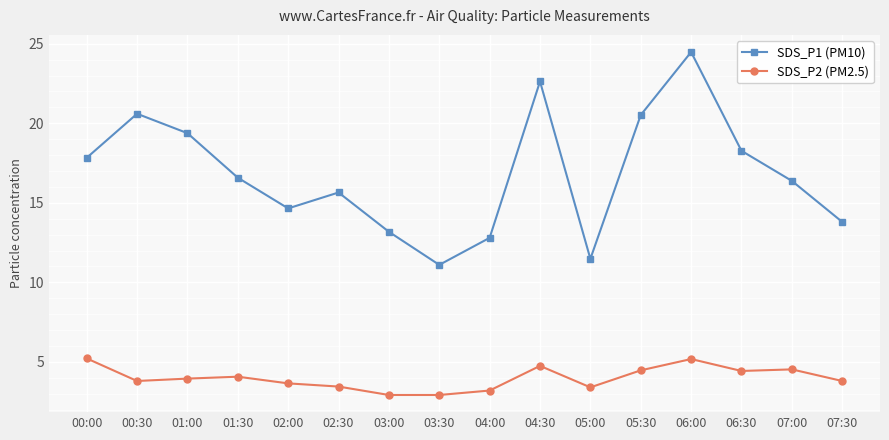

How many interior local valleys does the SDS_P1 (PM10) series have?

3